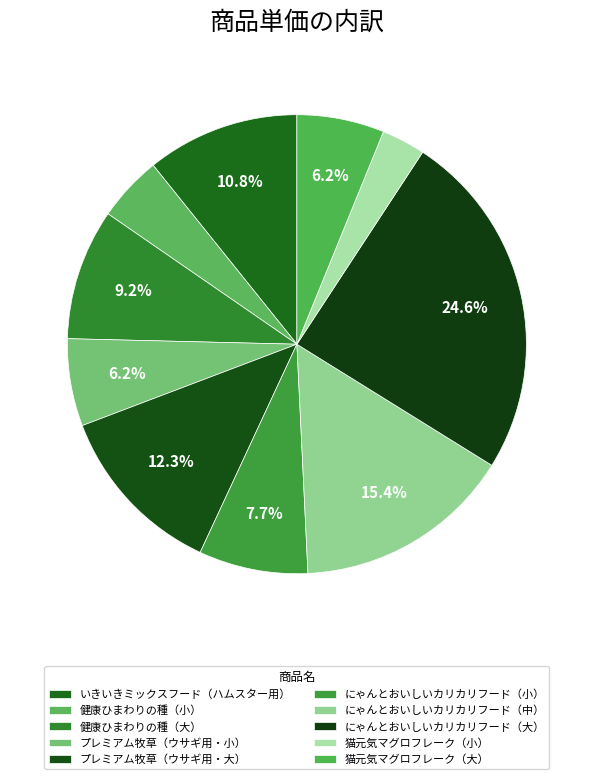

How many segments does this pie chart have?

10